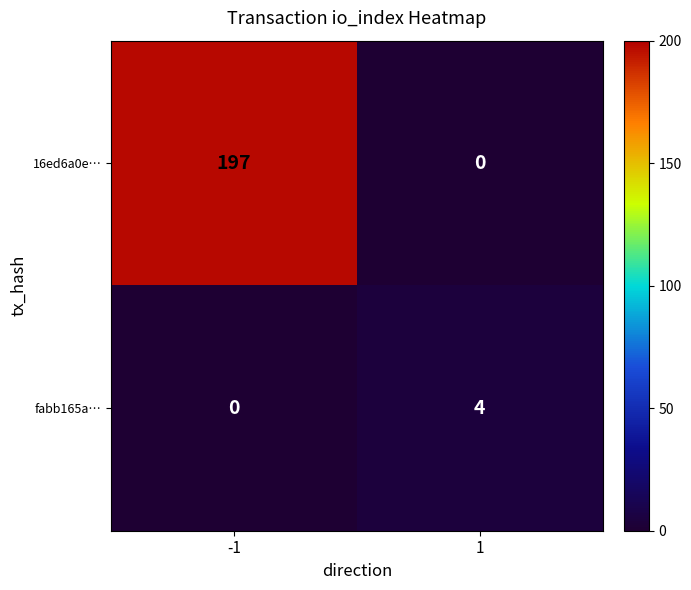

How many values in the fabb165a… series are below 4?

1